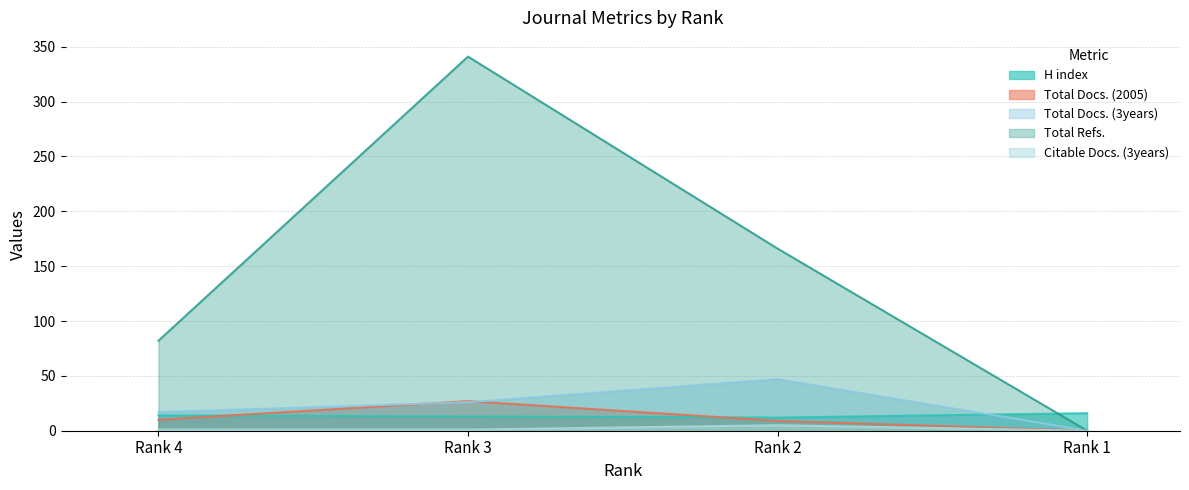

Reading left to right, what are all the values shown in this chart?

H index: Rank 4=14	Rank 3=13	Rank 2=12	Rank 1=16
Total Docs. (2005): Rank 4=10	Rank 3=27	Rank 2=9	Rank 1=0
Total Docs. (3years): Rank 4=17	Rank 3=26	Rank 2=47	Rank 1=0
Total Refs.: Rank 4=82	Rank 3=341	Rank 2=166	Rank 1=0
Citable Docs. (3years): Rank 4=1	Rank 3=1	Rank 2=5	Rank 1=0